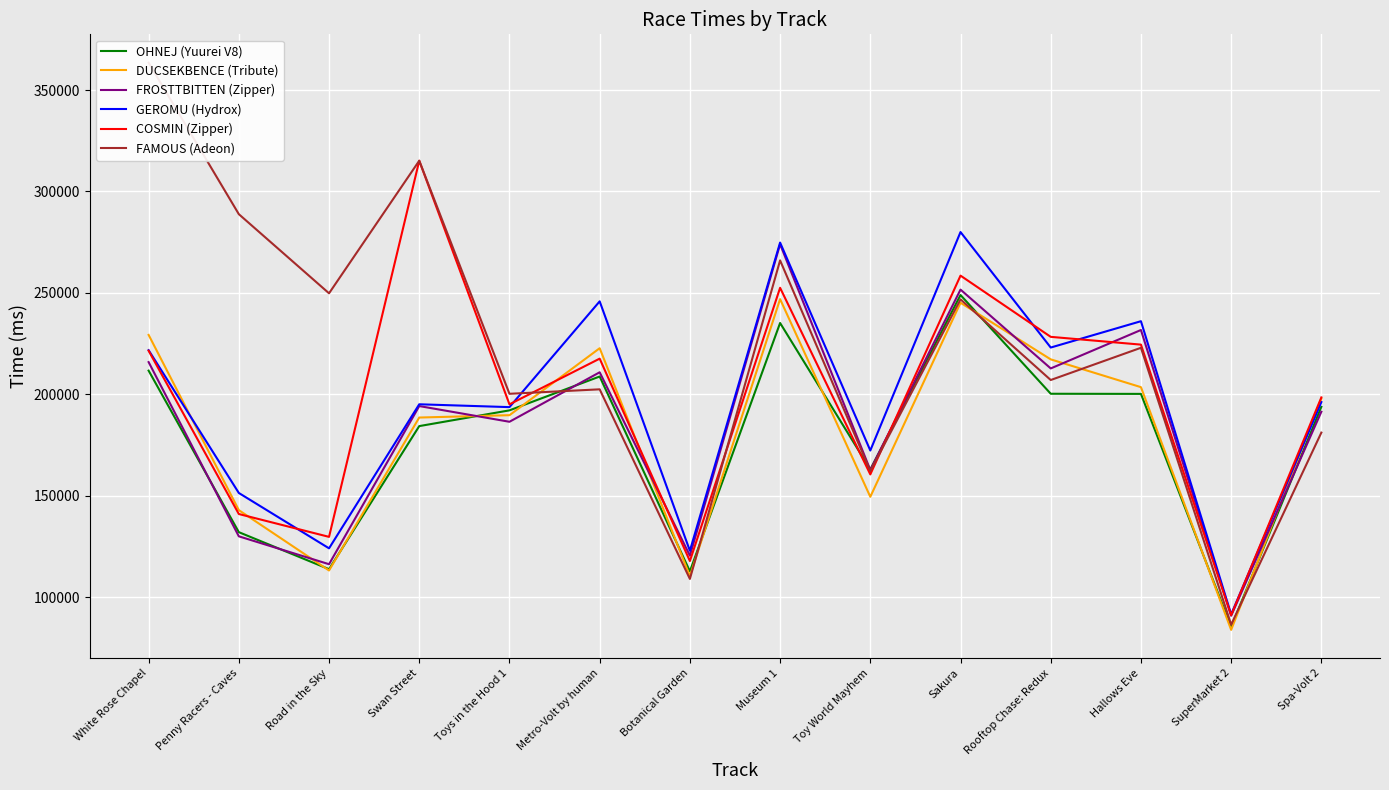

The COSMIN (Zipper) series shows 136430 at Toys in the Hood 1. True or false?

False